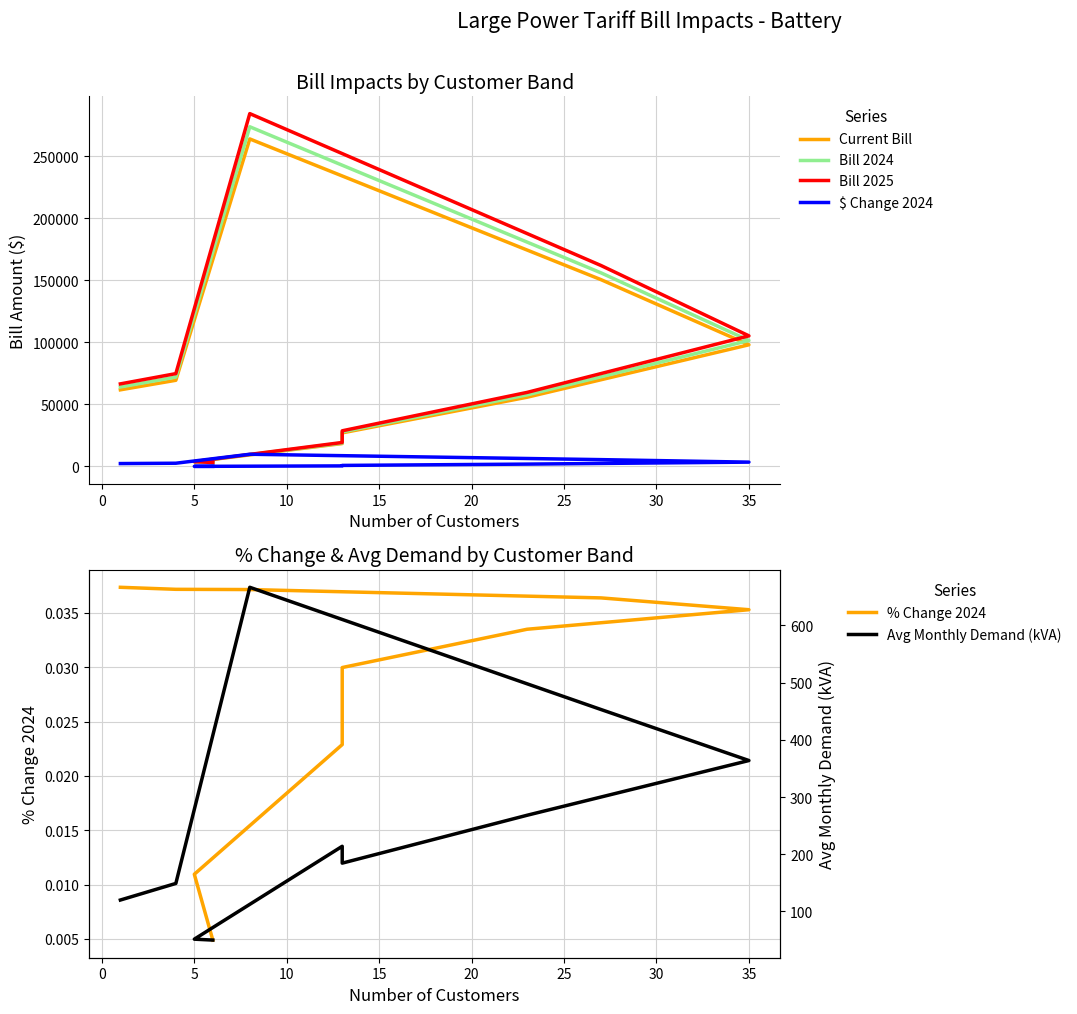

What is the average value of the $ Change 2024 series?

2678.7